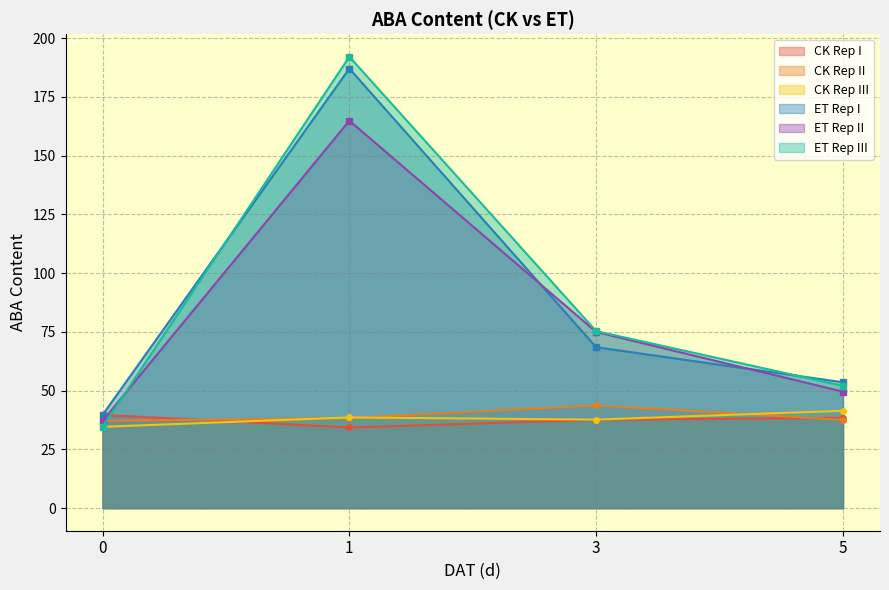

What is the sum of the ABA_CK values at 0 and 1?

74.0